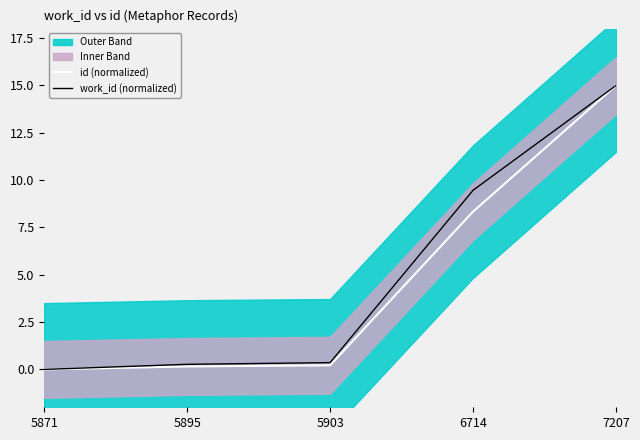

Which series has the largest total across all categories?

work_id (normalized)